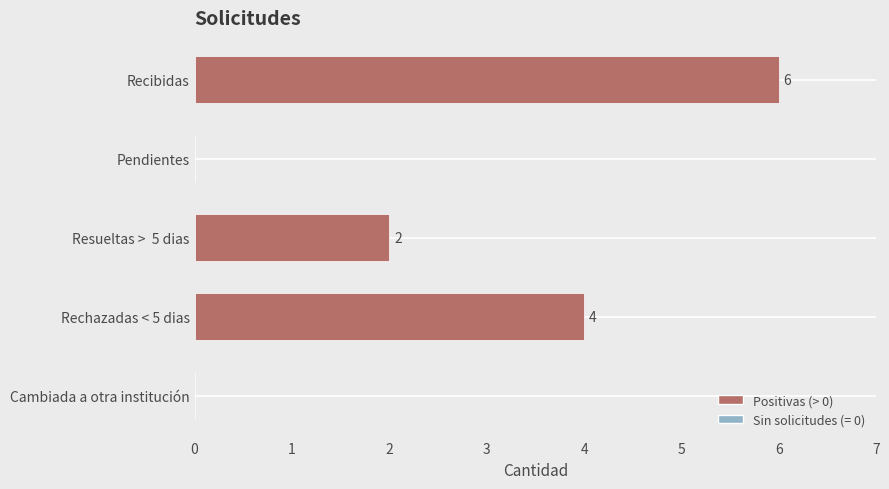

Reading bottom to top, transcribe all the data shown in this chart.

Cambiada a otra institución=0	Rechazadas < 5 dias=4	Resueltas >  5 dias=2	Pendientes=0	Recibidas=6